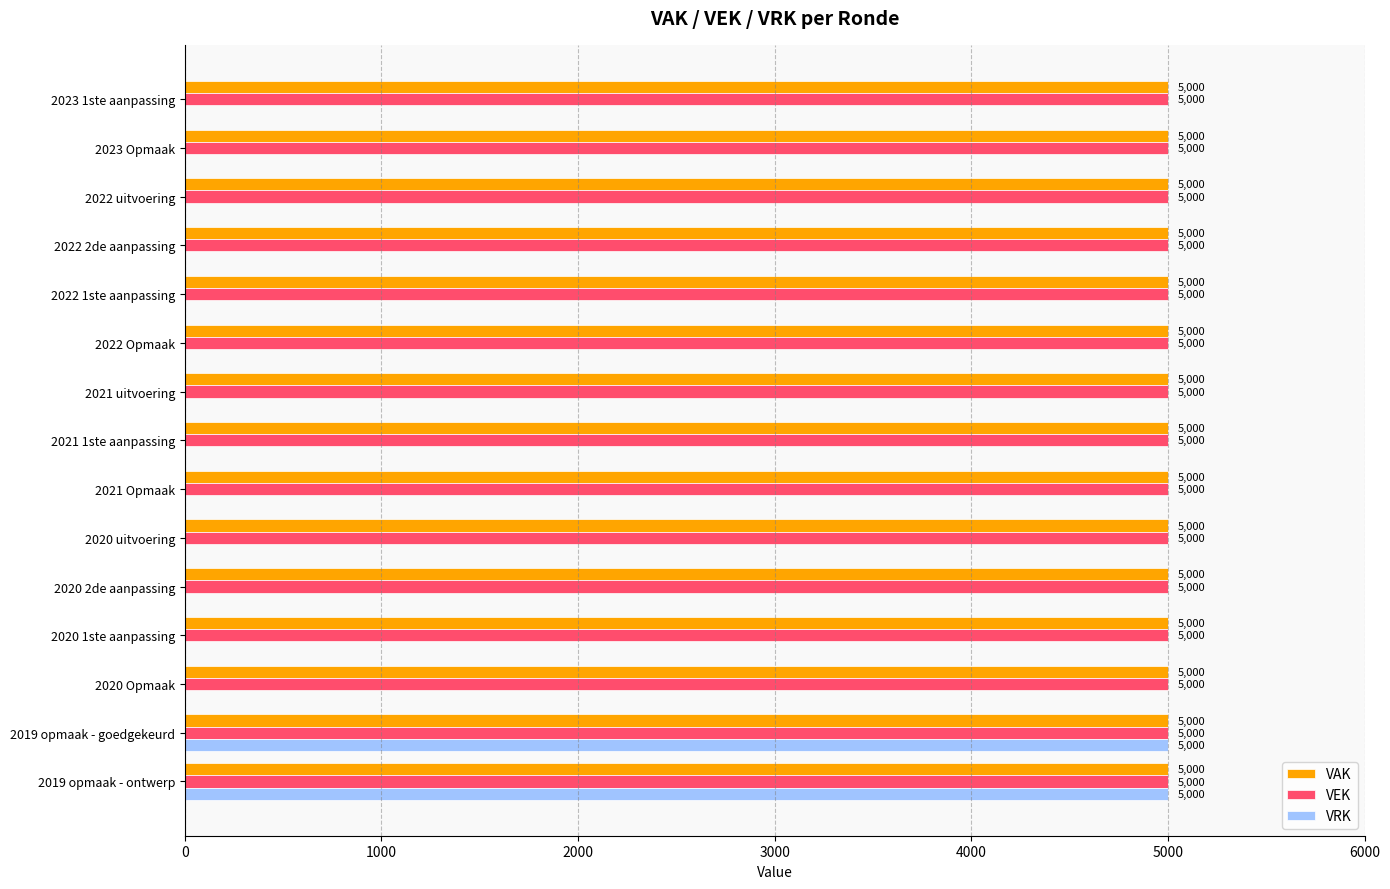

Between 2022 2de aanpassing and 2019 opmaak - ontwerp, which series saw the biggest shift?

VRK